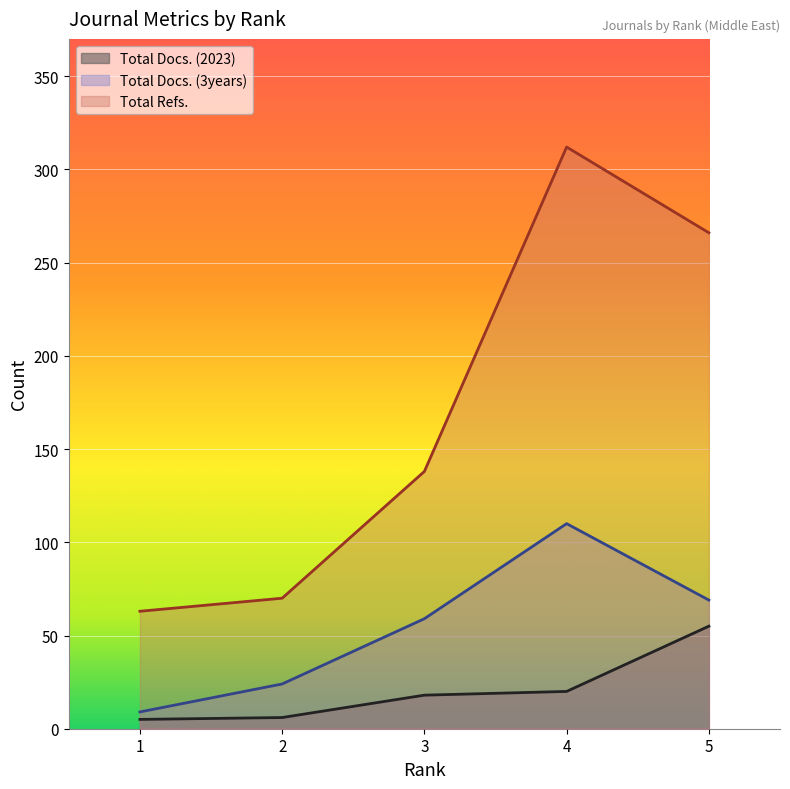

True or false: Total Refs. and Total Docs. (2023) intersect in this chart.

False